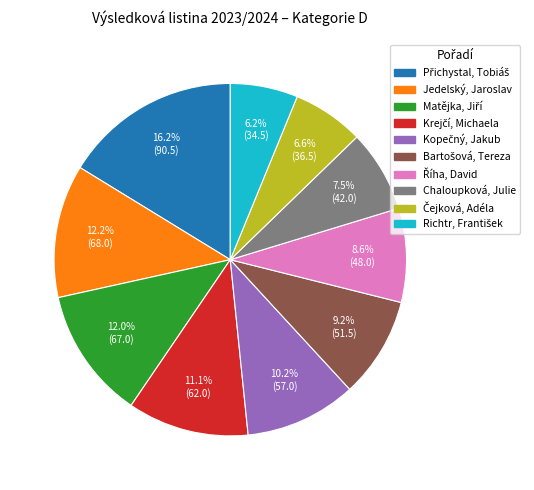

Is there a majority slice in this chart?

No